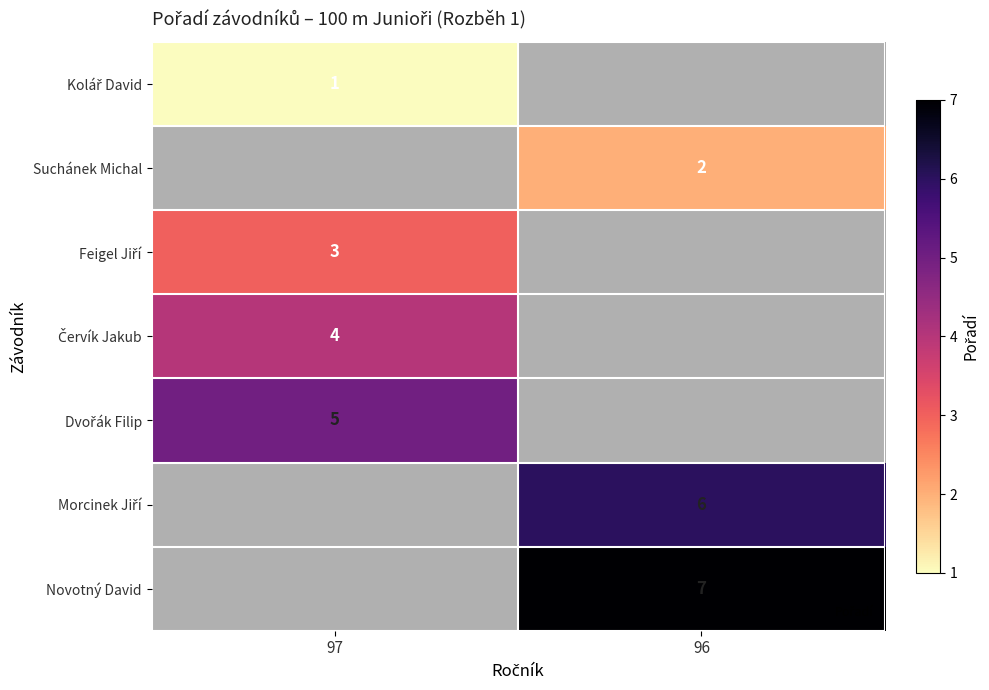

What is the difference between the highest and lowest values at 97?

4.0